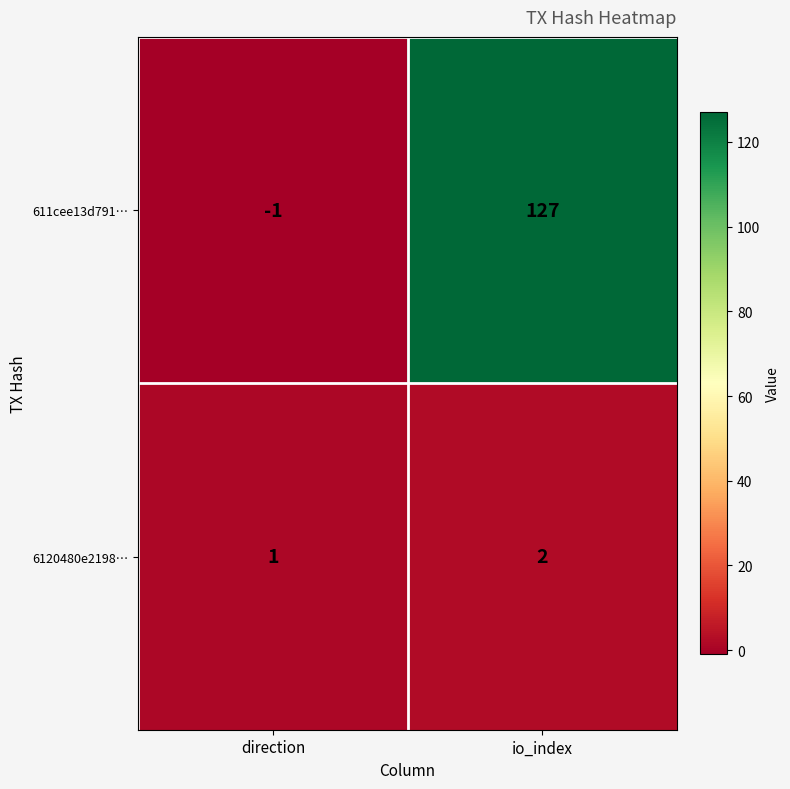

Rank the series by their maximum value, from highest to lowest.

611cee13d791…, 6120480e2198…